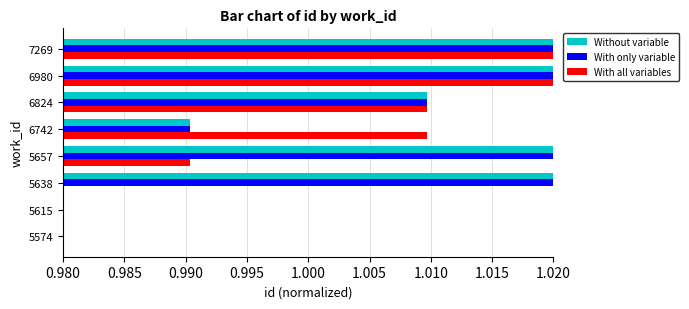

What is the difference between the maximum and second lowest values in the With all variables series?

0.3